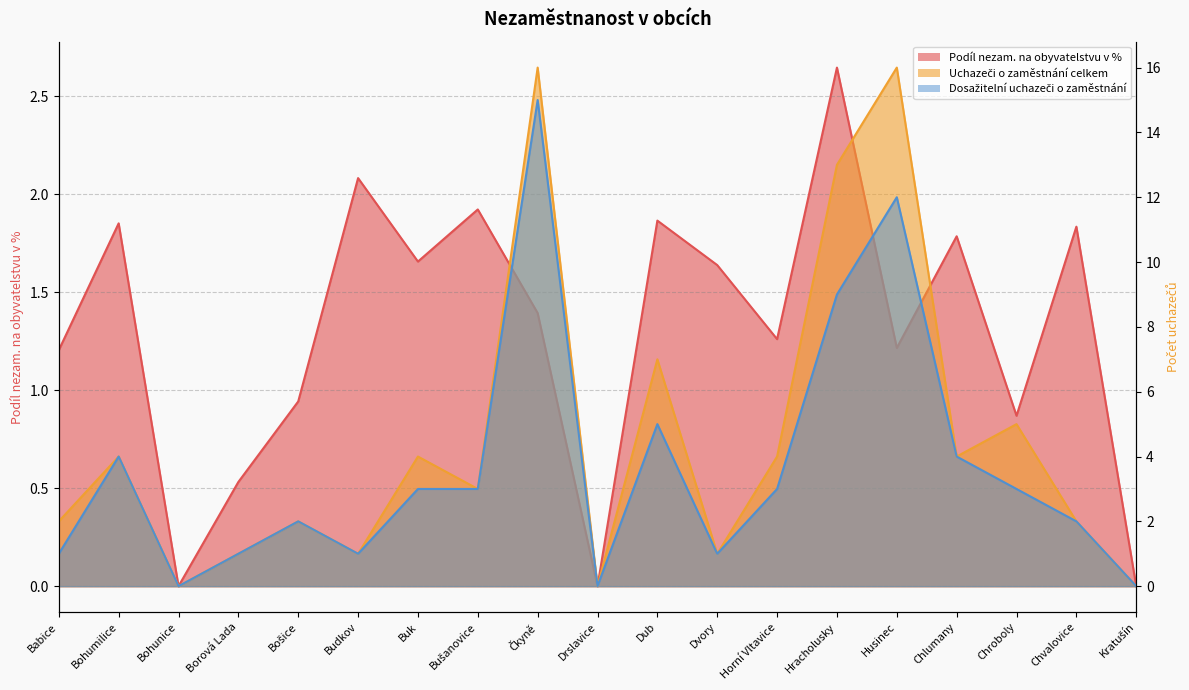

How many lines are shown in the chart?

3